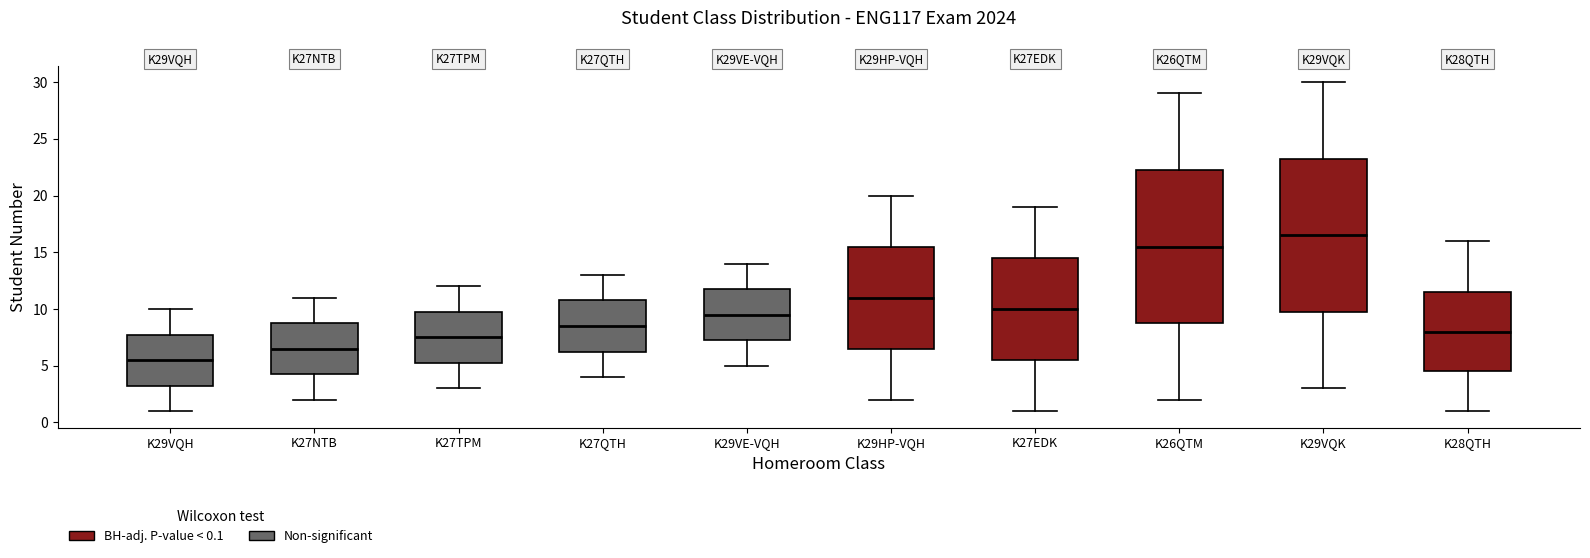

Reading left to right, transcribe this box plot: for each box, give where its median line is, the range the box spans, and where its two whiskers end, as read against the y-axis. The values are not printed on the chart, so give them approximately, as read against the axis.

K29VQH: median 5.5, box 3.5 to 8.0, whiskers 1.0 to 10.0
K27NTB: median 6.5, box 4.5 to 9.0, whiskers 2.0 to 11.0
K27TPM: median 7.5, box 5.5 to 10.0, whiskers 3.0 to 12.0
K27QTH: median 8.5, box 6.5 to 11.0, whiskers 4.0 to 13.0
K29VE-VQH: median 9.5, box 7.5 to 12.0, whiskers 5.0 to 14.0
K29HP-VQH: median 11.0, box 6.5 to 15.5, whiskers 2.0 to 20.0
K27EDK: median 10.0, box 5.5 to 14.5, whiskers 1.0 to 19.0
K26QTM: median 15.5, box 9.0 to 22.5, whiskers 2.0 to 29.0
K29VQK: median 16.5, box 10.0 to 23.5, whiskers 3.0 to 30.0
K28QTH: median 8.0, box 4.5 to 11.5, whiskers 1.0 to 16.0